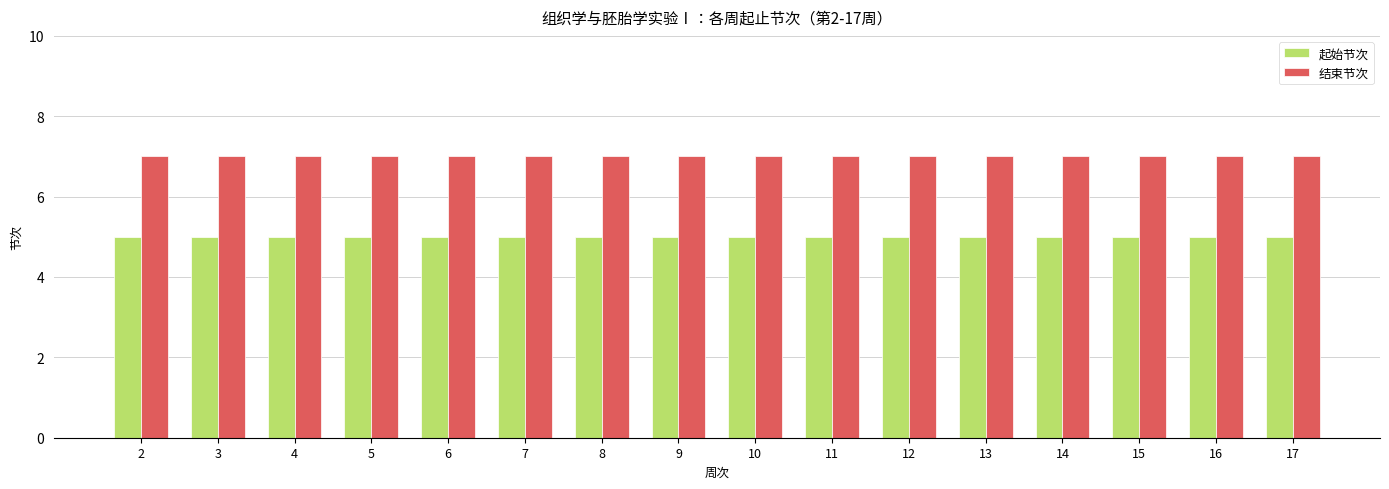

What is the total value across all series at 12?

12